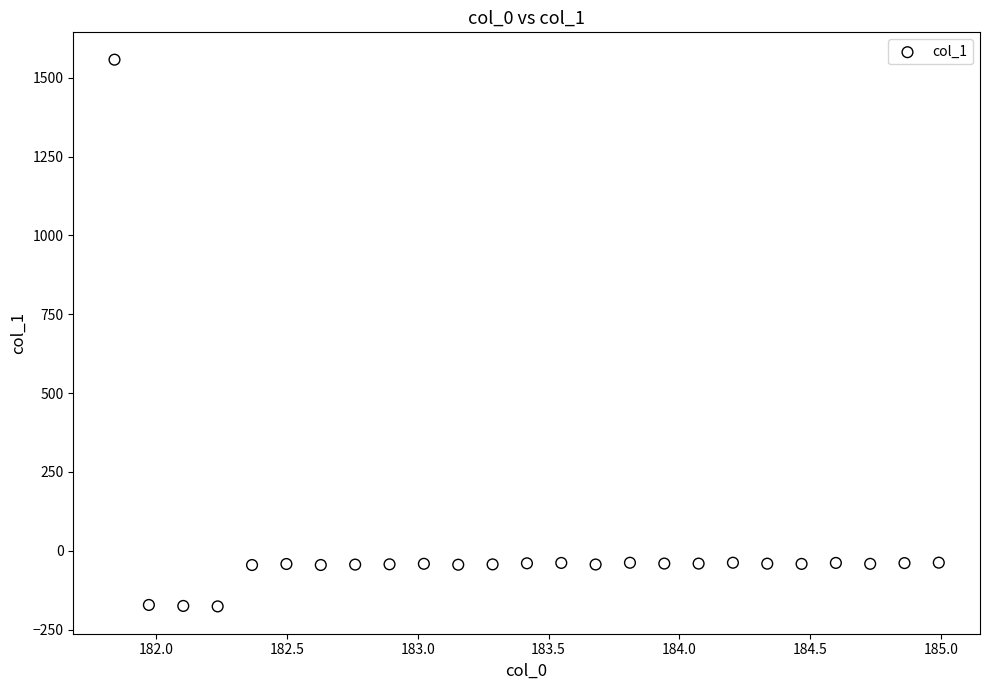

What is the range of Y values (max minus min)?

1733.6